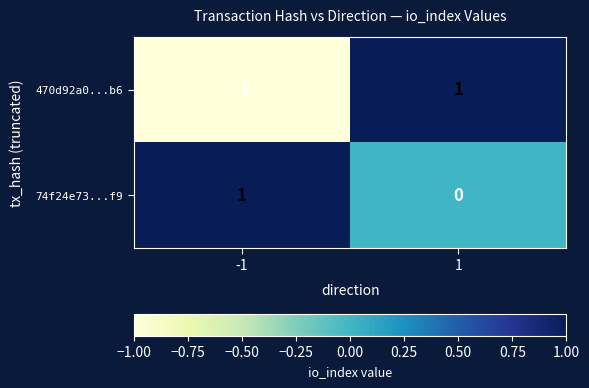

Is the value of 74f24e73...f9 at -1 greater than the value of 470d92a0...b6 at -1?

Yes